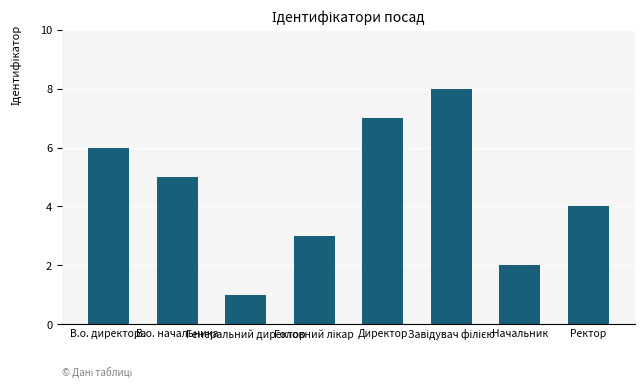

What is the approximate value at Начальник?

2